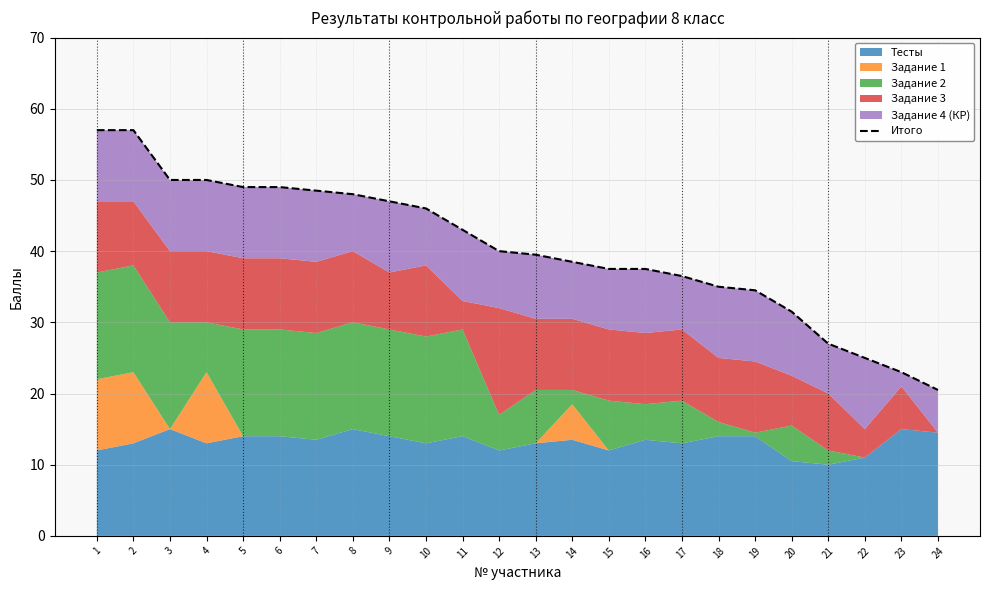

What is the greatest value displayed?

57.0